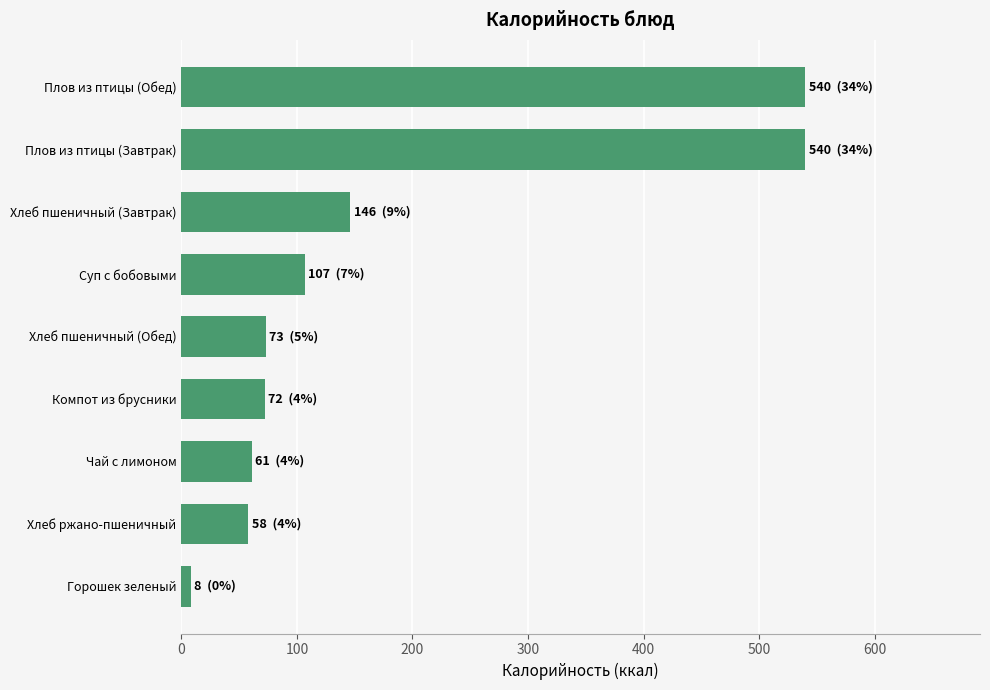

What is the difference between the second highest and second lowest values?

482